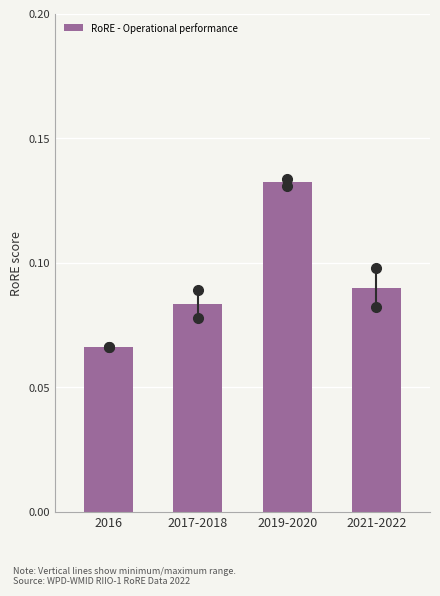

List the labels in order of value, smallest first.

2016, 2017-2018, 2021-2022, 2019-2020